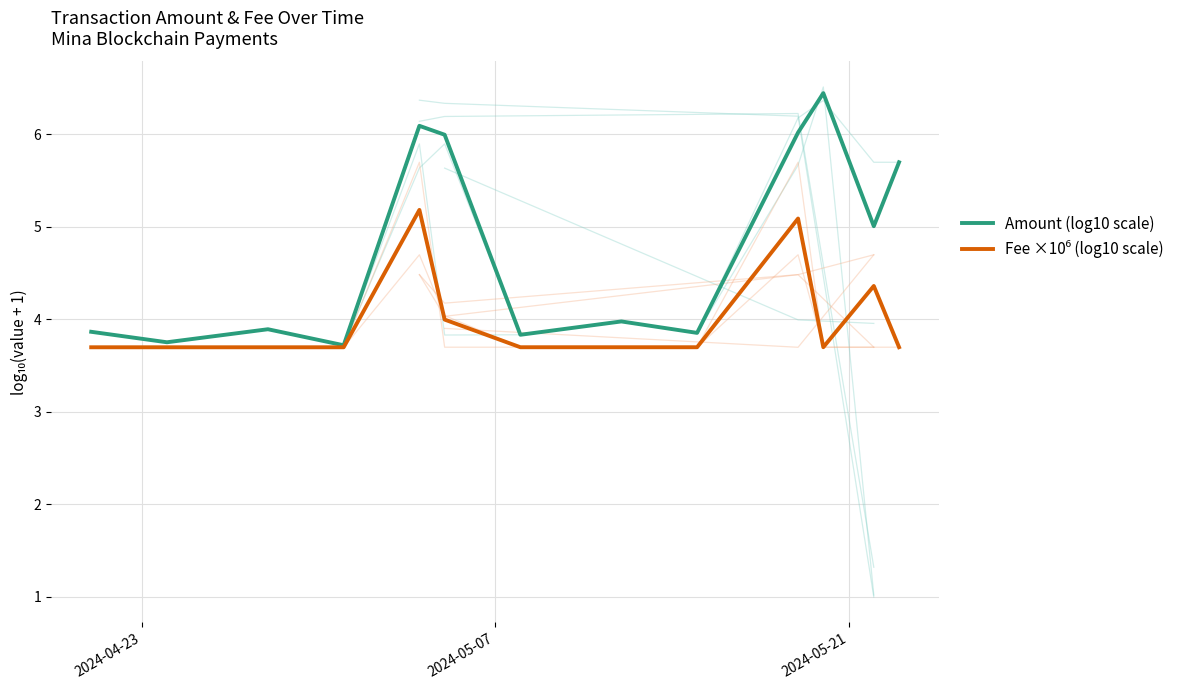

What is the minimum value for Amount (log10 scale)?

3.7